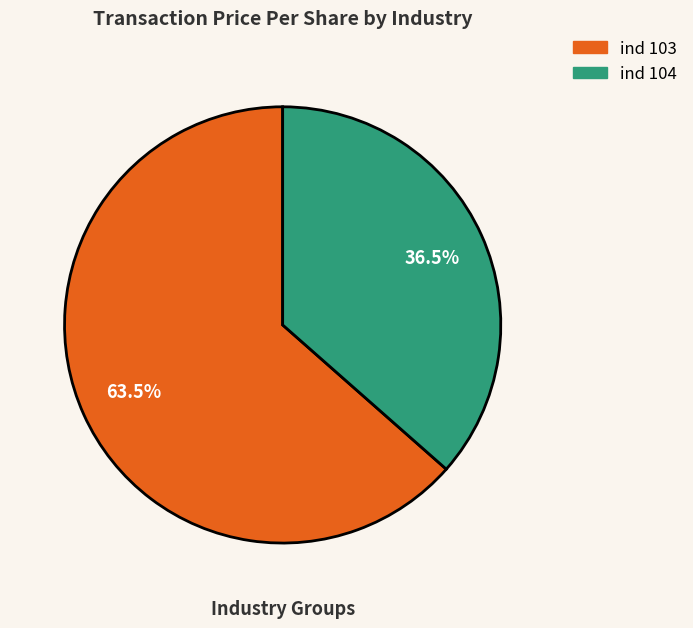

Is there any slice that represents more than half of the pie?

Yes